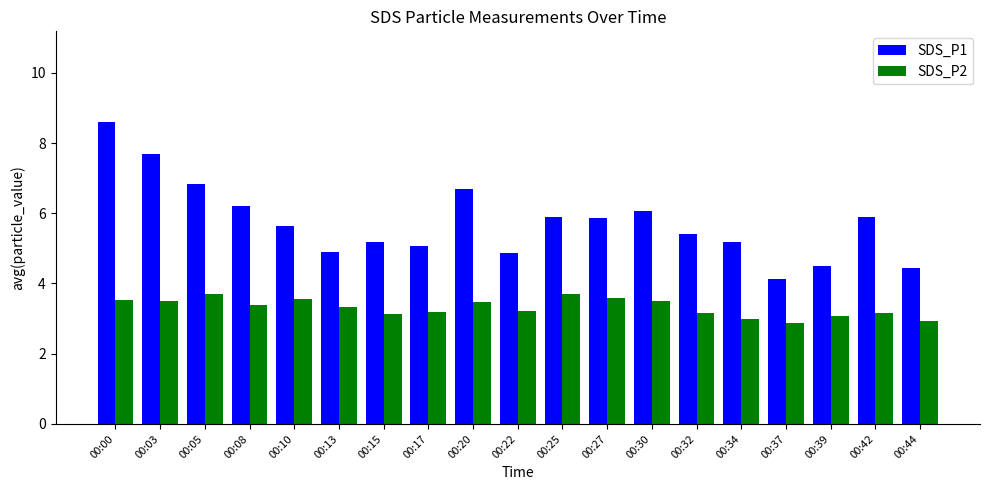

What is the value of the SDS_P2 bar at the 1st from the left?

3.5